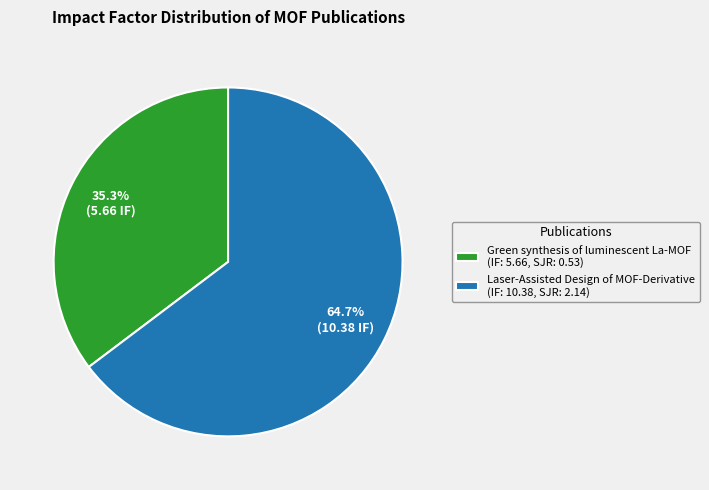

To the nearest percent, what portion does Laser-Assisted Design of MOF-Derivative represent?

65%